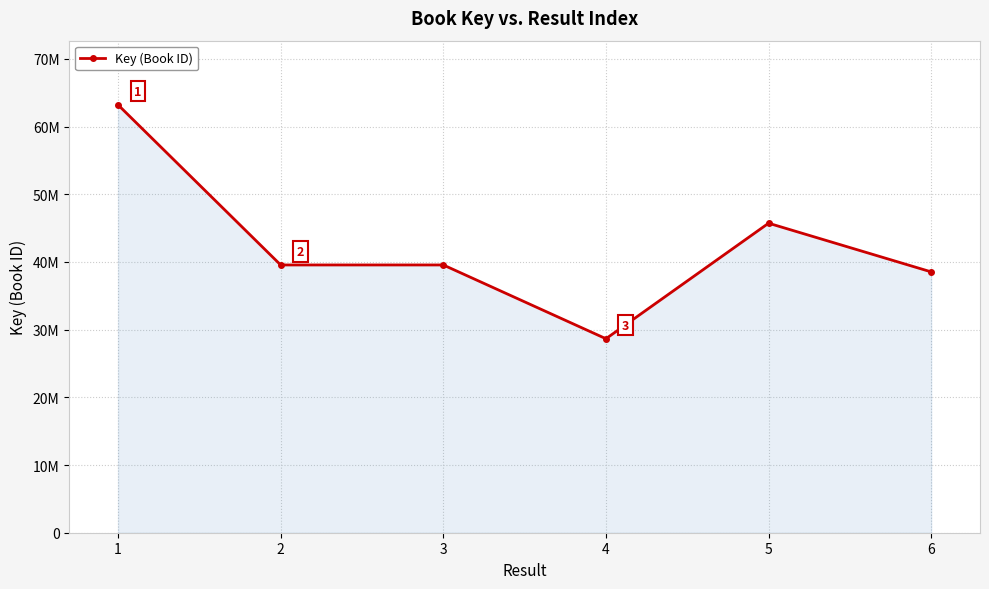

Rank the categories by value from highest to lowest.

1, 5, 2, 3, 6, 4